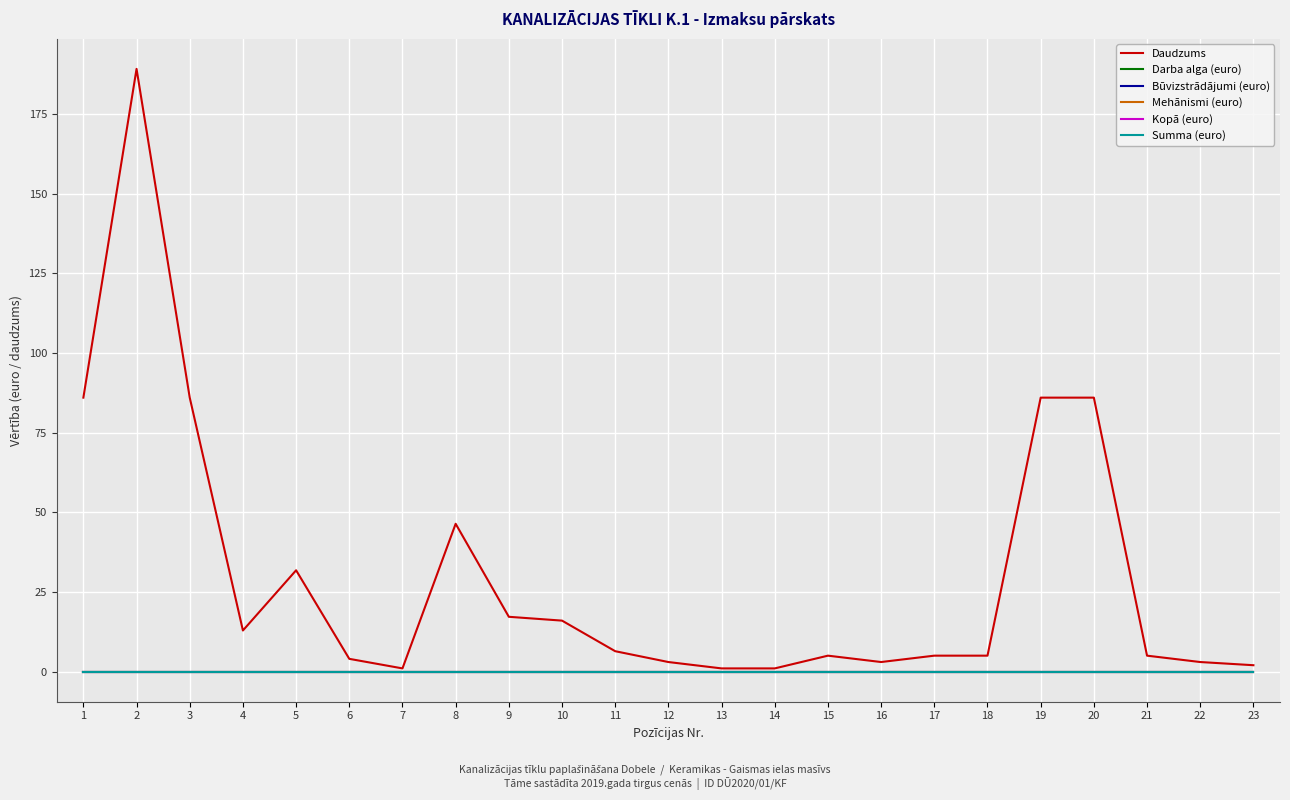

Where is Daudzums nearest to the value 95?

1